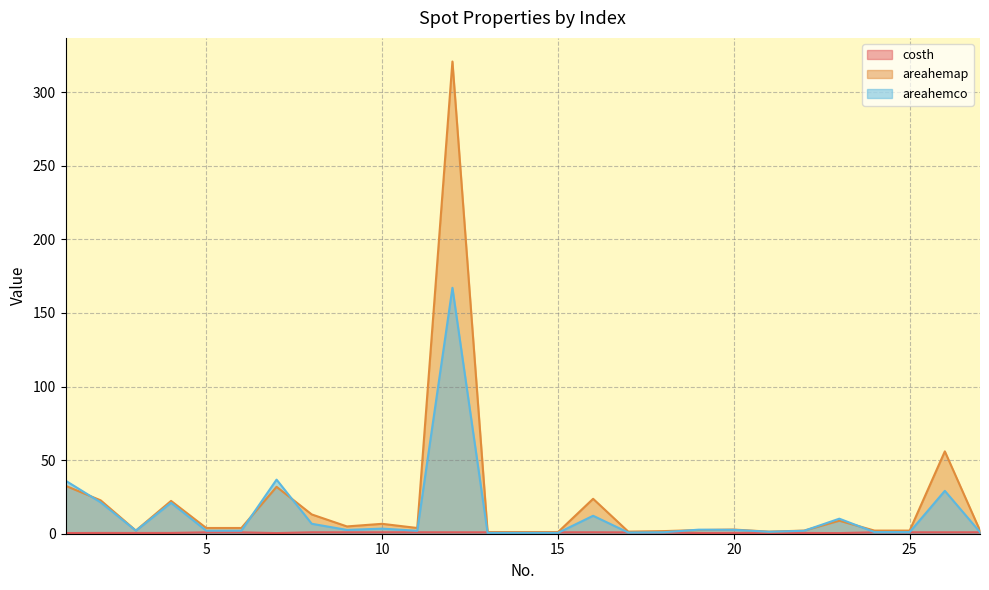

Which series has the largest total across all categories?

areahemap